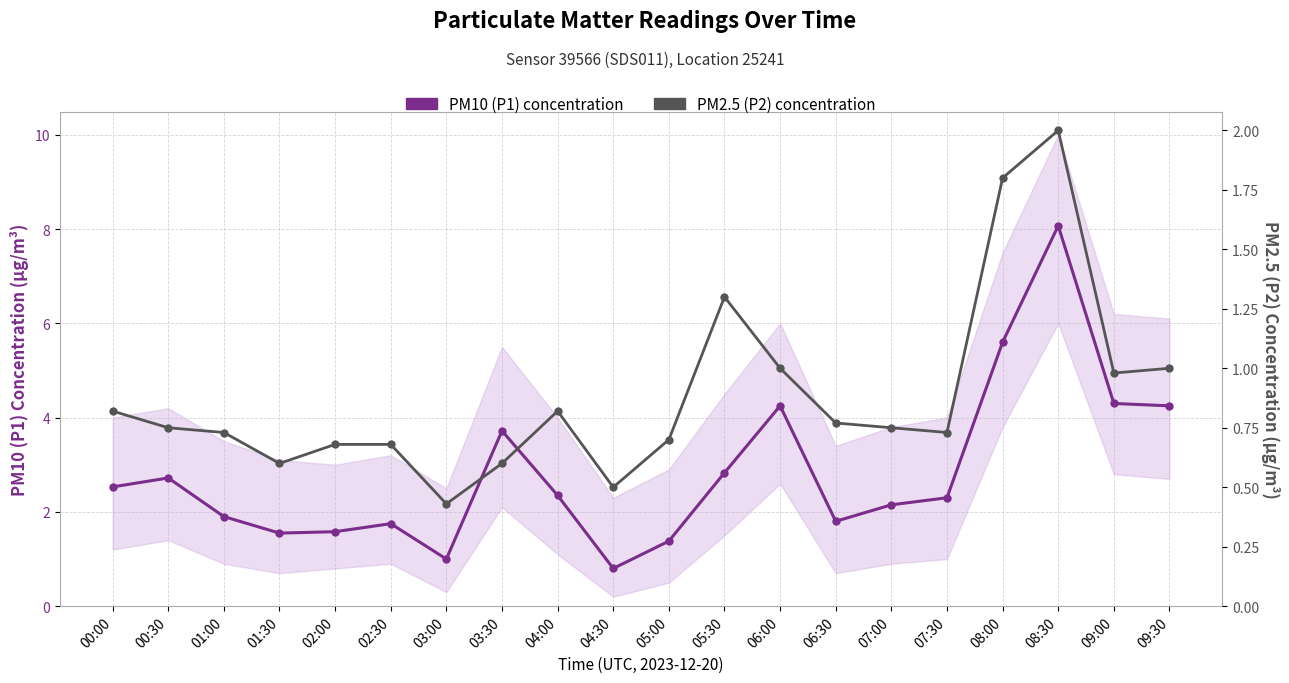

What is the sum of the PM10 (P1) concentration values at 02:30 and 09:30?

6.0